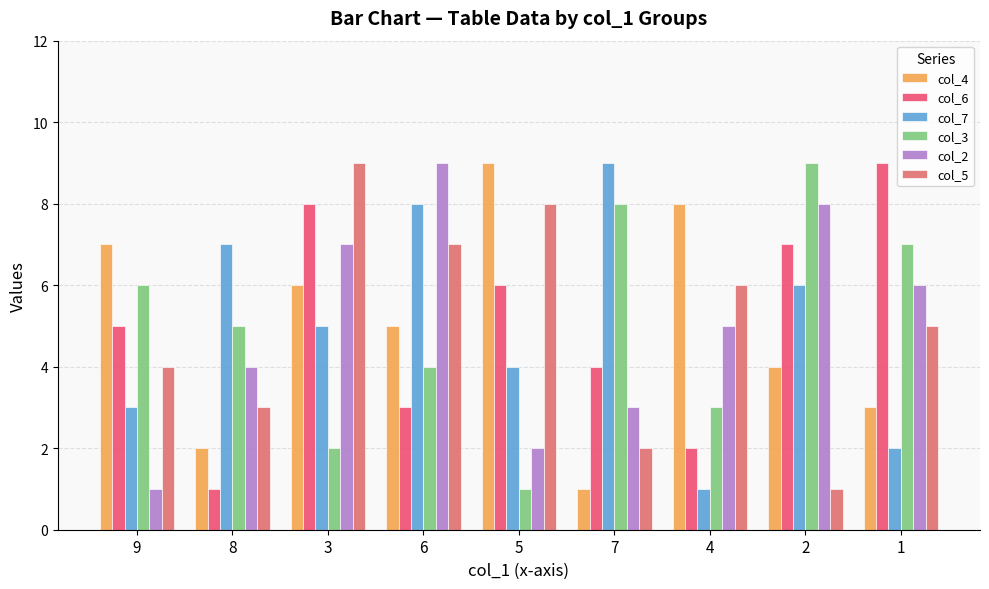

Rank the categories by col_4 value from highest to lowest.

5, 4, 9, 3, 6, 2, 1, 8, 7